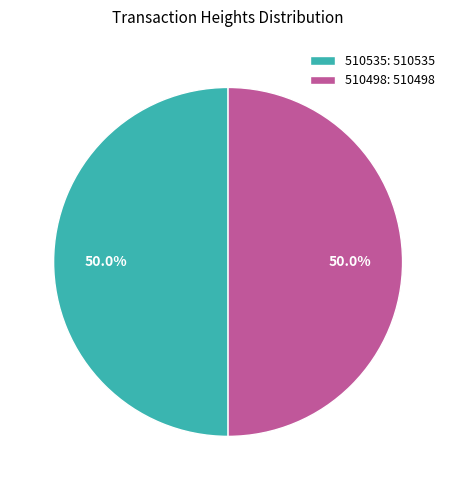

How much of the chart is everything except 510498?

50.0%